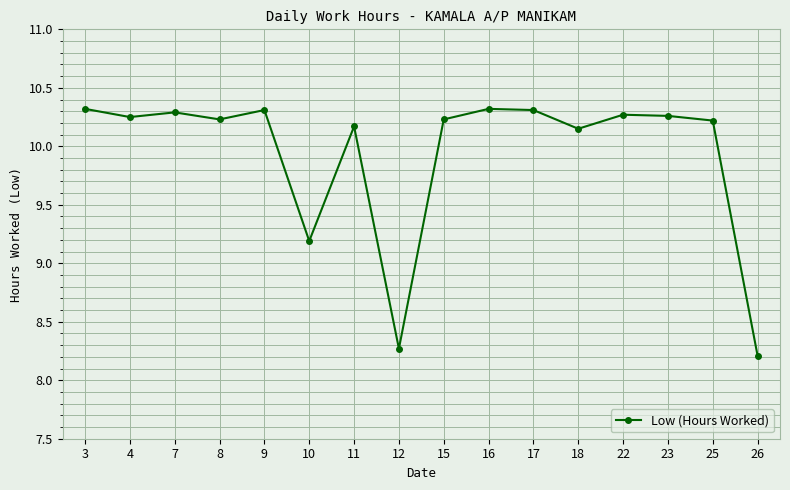

What is the value of the 6th point from the left?

9.2